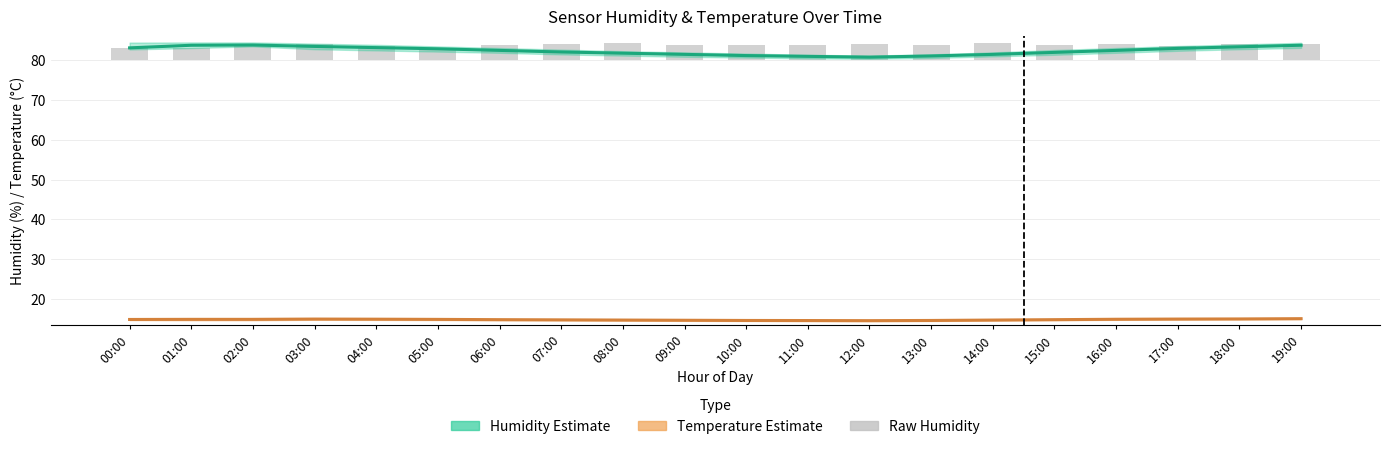

What are all the series names shown in the legend?

Humidity Estimate, Temperature Estimate, Raw Humidity